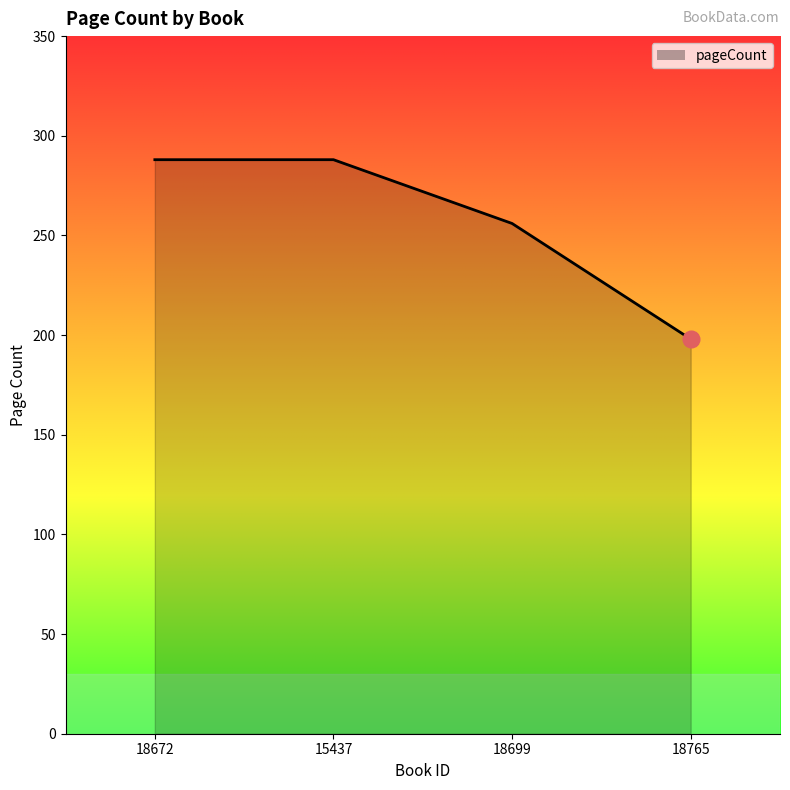

The value at 18672 is 288. True or false?

True